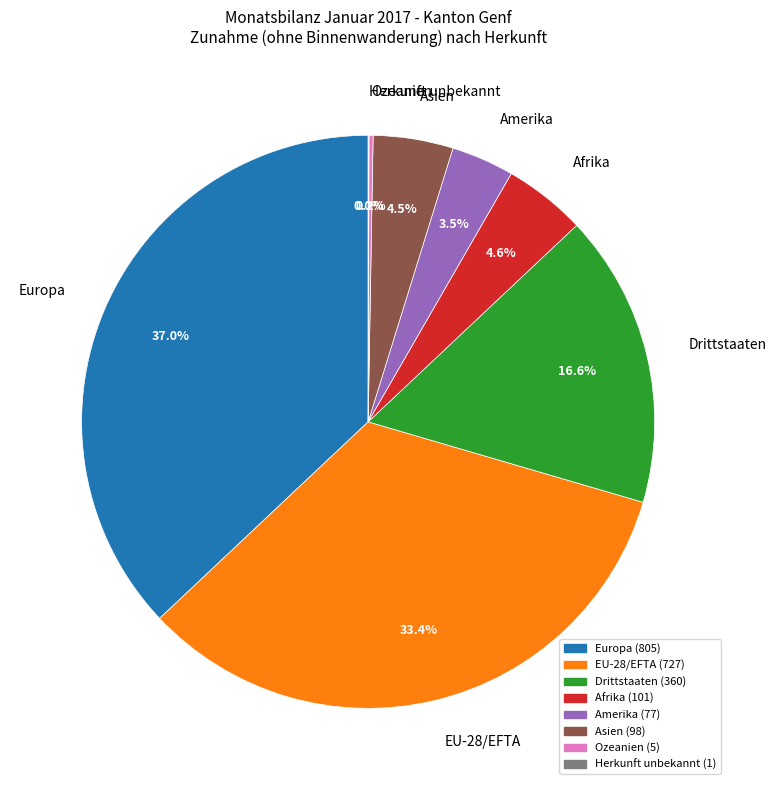

What percentage is the EU-28/EFTA slice, to the nearest percent?

33%